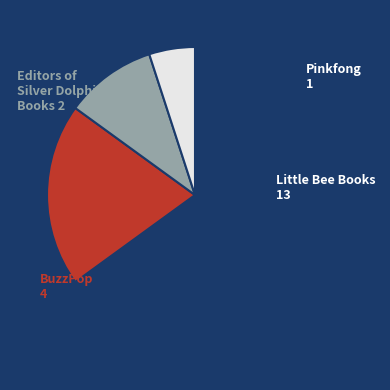

True or false: BuzzPop accounts for 20% of the total.

True